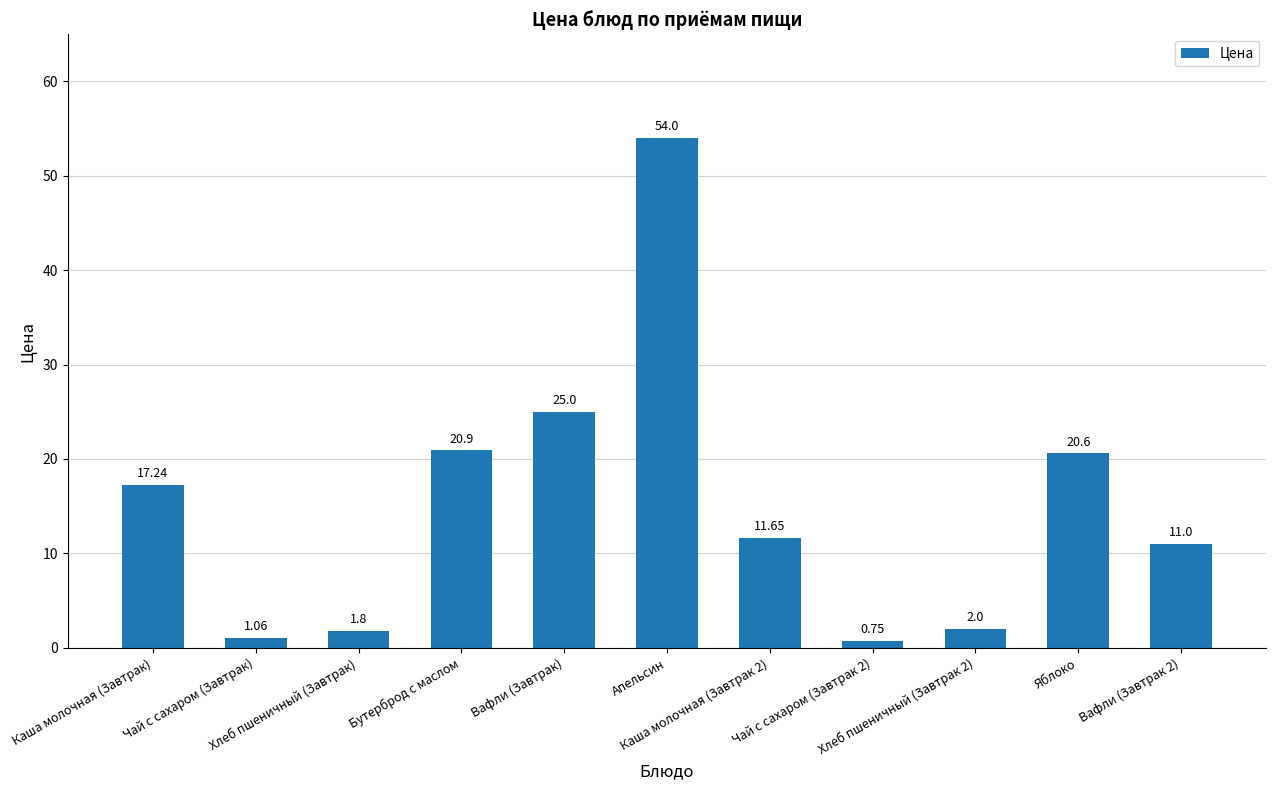

What is the maximum value shown in the chart?

54.0